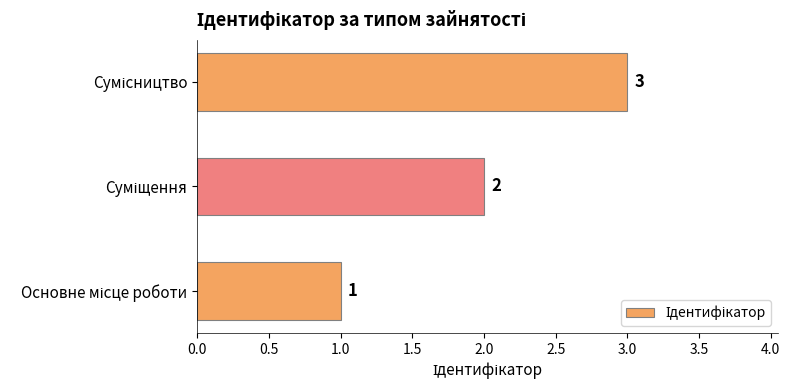

What is the average value?

2